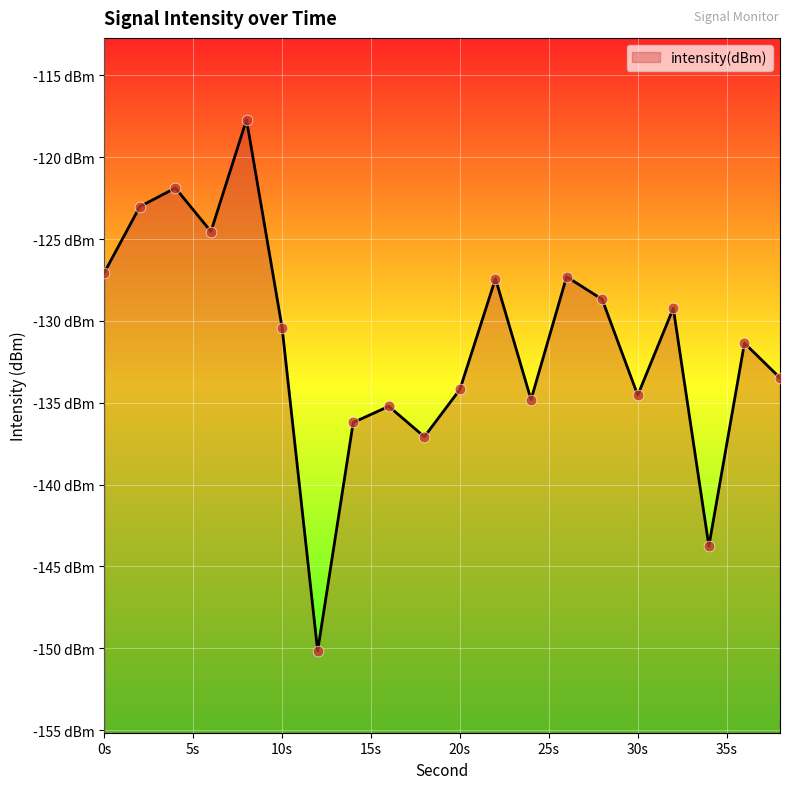

Between 10 and 22, which is larger?

22